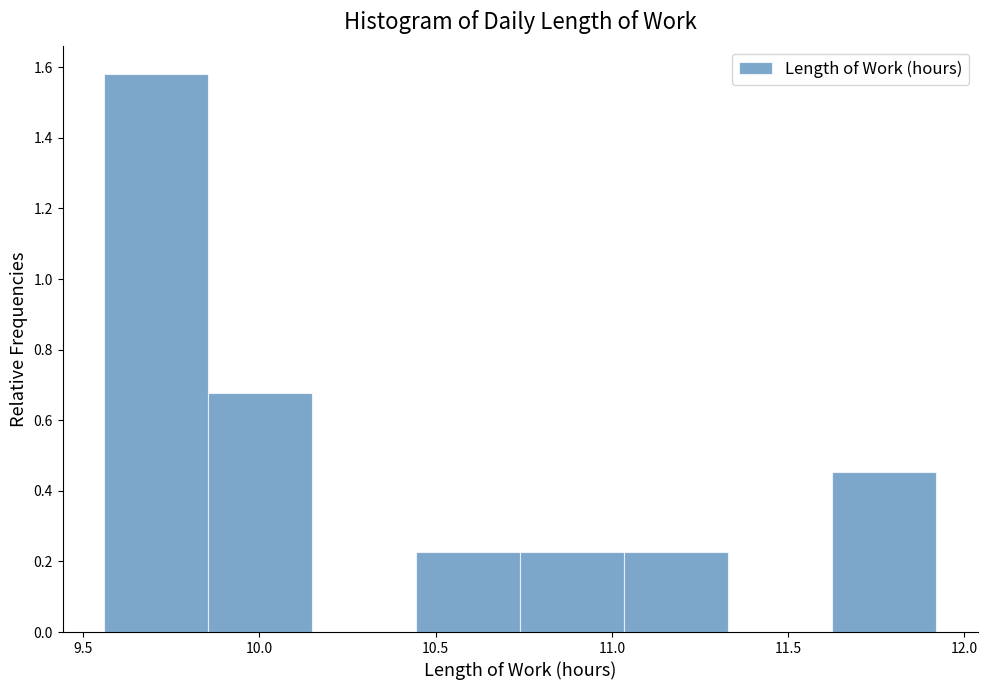

Over which range of the x-axis is the bar tallest?

9.560 to 9.855